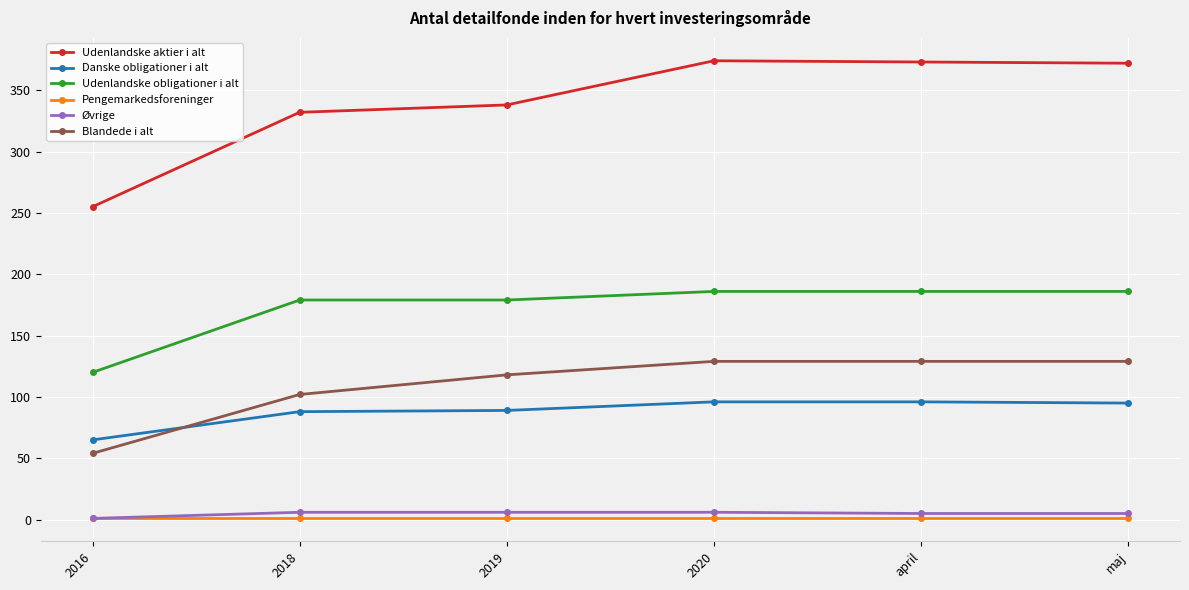

What value does the Pengemarkedsforeninger series have at 2018?

1